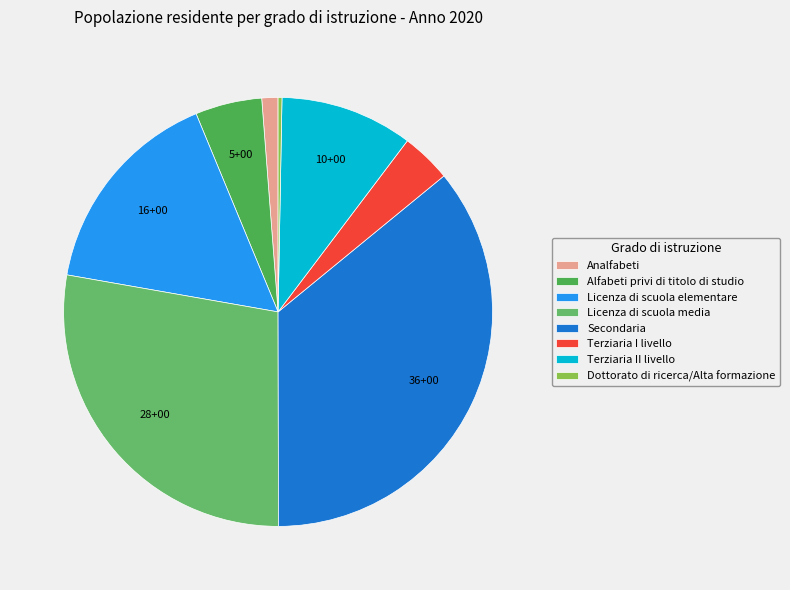

Which category has the smallest portion of the pie?

Dottorato di ricerca/Alta formazione